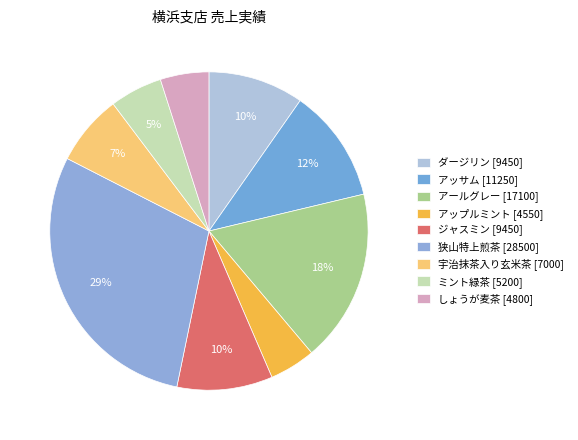

How many segments does this pie chart have?

9